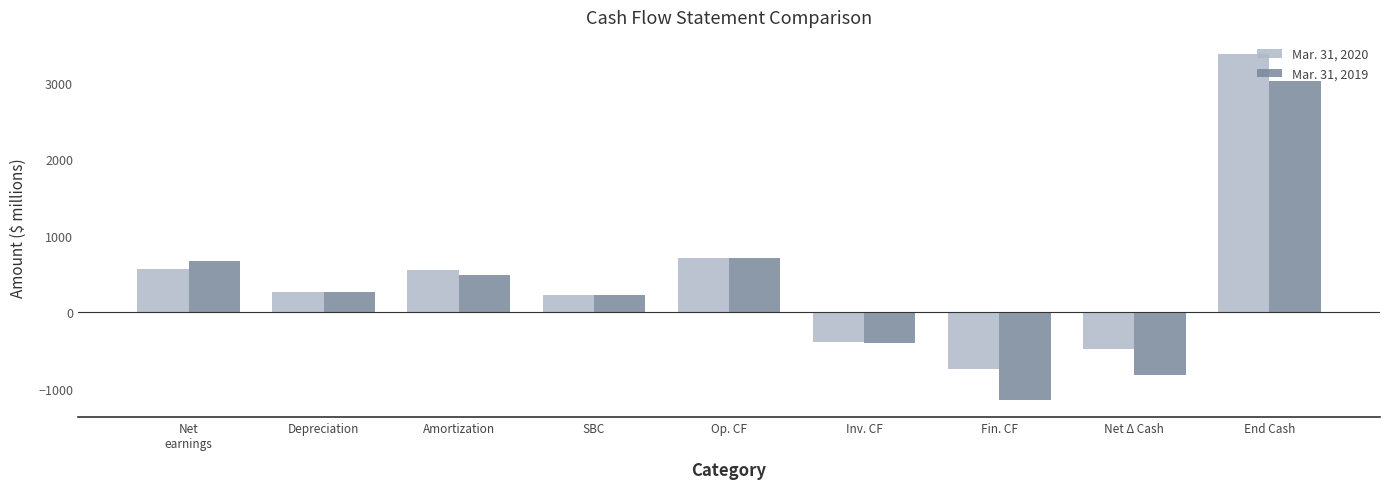

What is the approximate value of Mar. 31, 2019 at Net Δ Cash?

-822